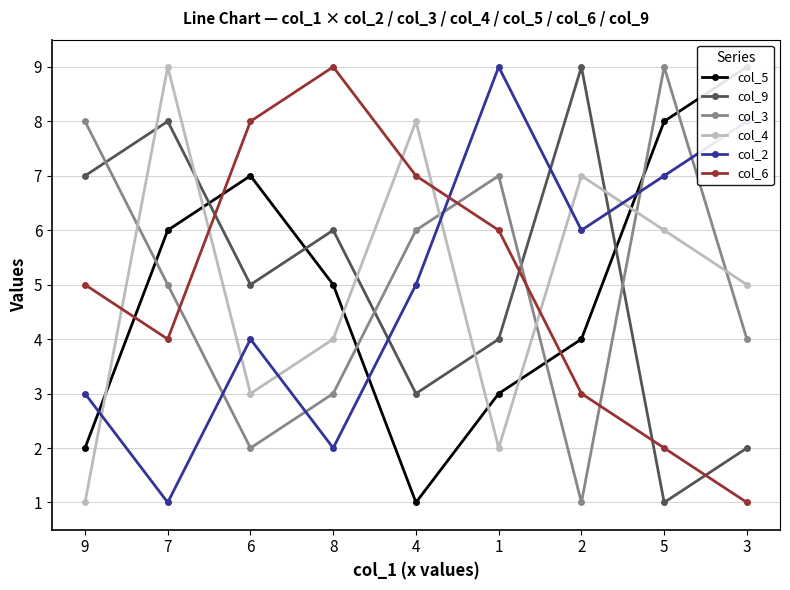

At how many categories does at least one series exceed 1?

9